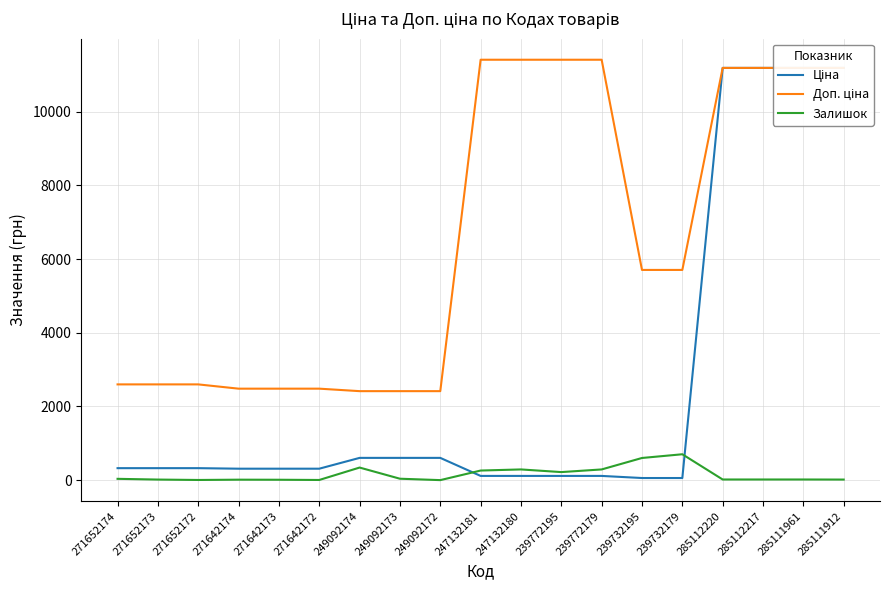

Which category has the highest value in the Залишок series?

239732179